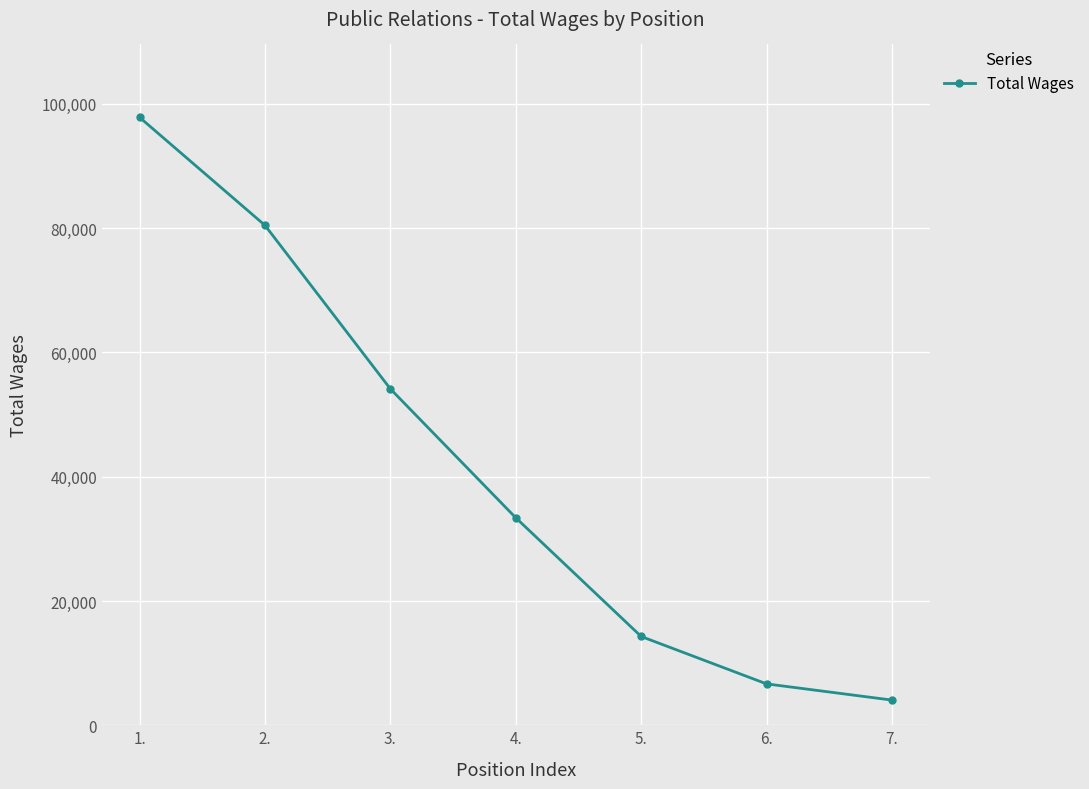

Rank the categories by value from lowest to highest.

7., 6., 5., 4., 3., 2., 1.